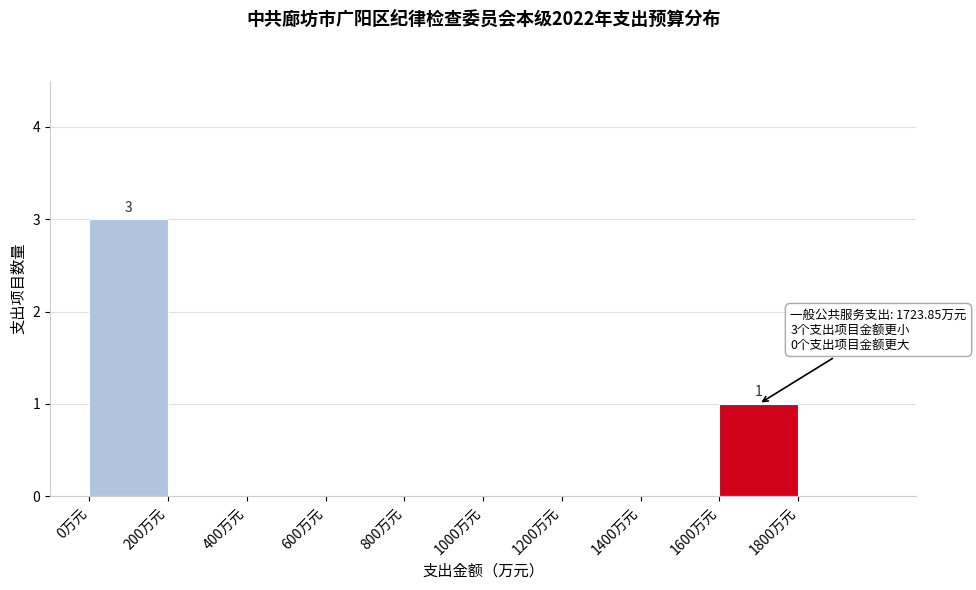

Which range on the x-axis has the tallest bar?

0 to 200